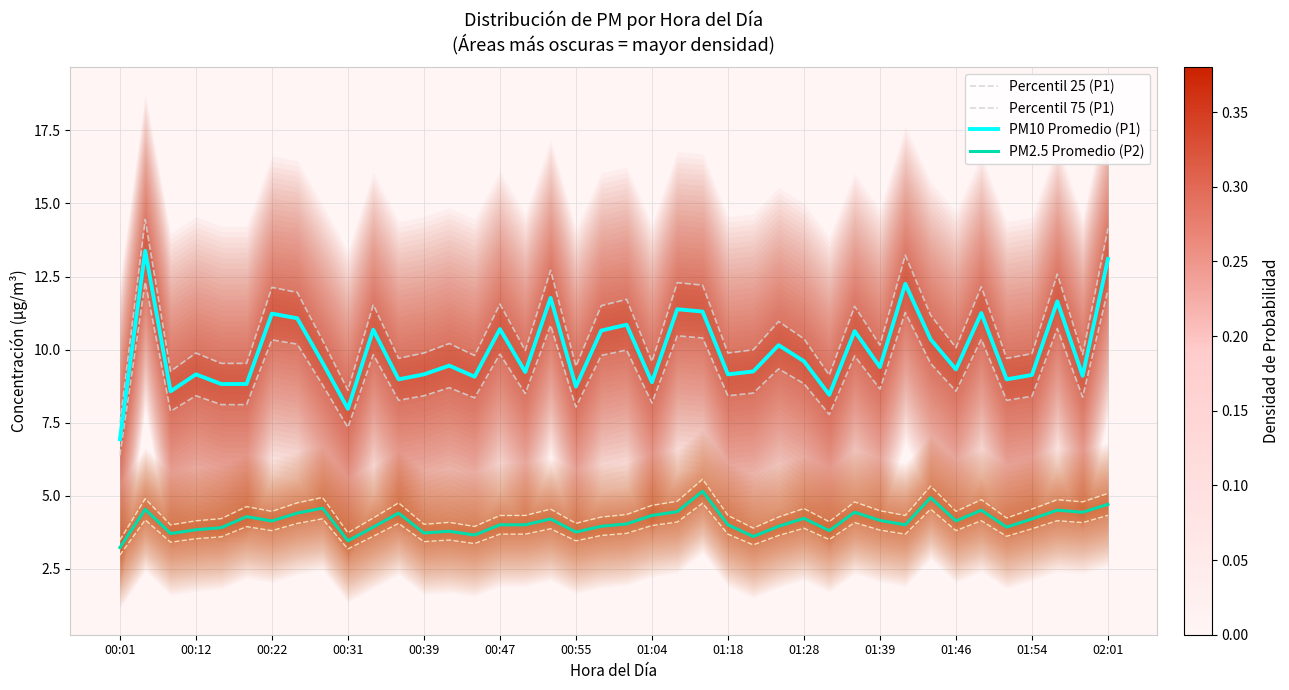

Which label corresponds to the smallest value in the chart?

00:01